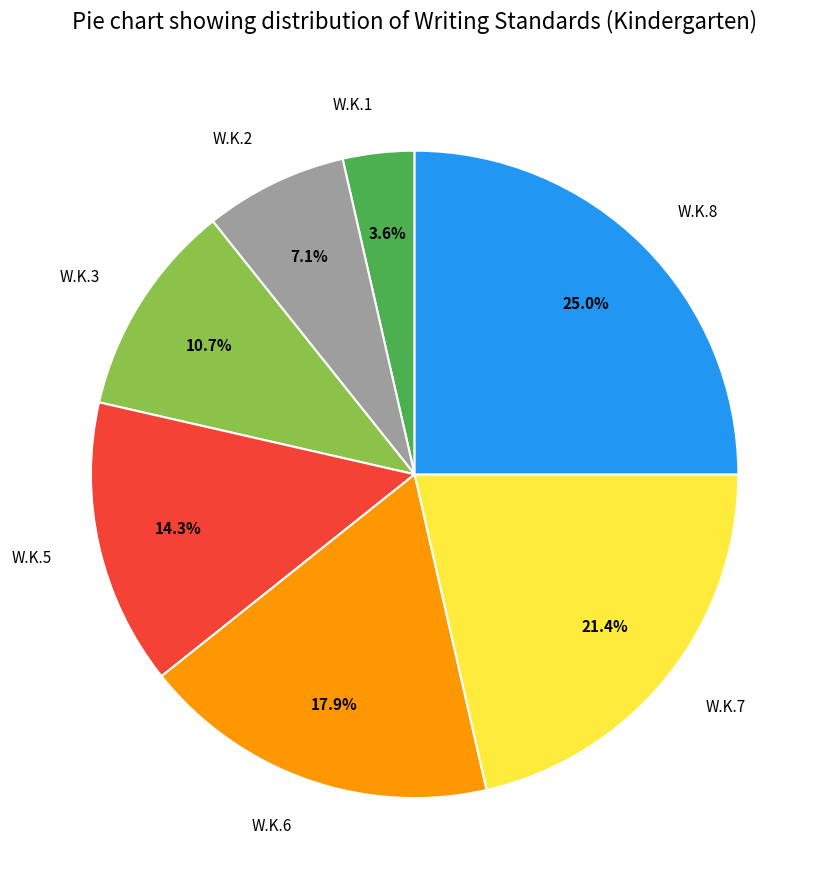

True or false: W.K.5 accounts for 14% of the total.

True